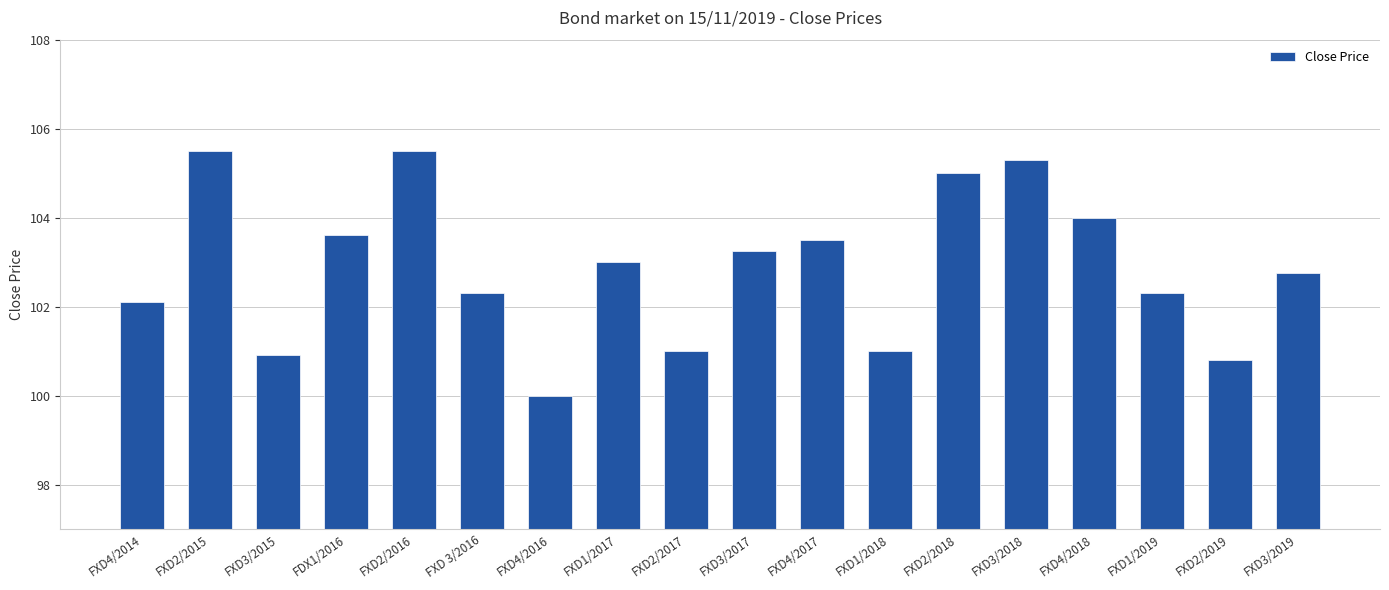

Which category has the lowest value across all series?

FXD4/2016